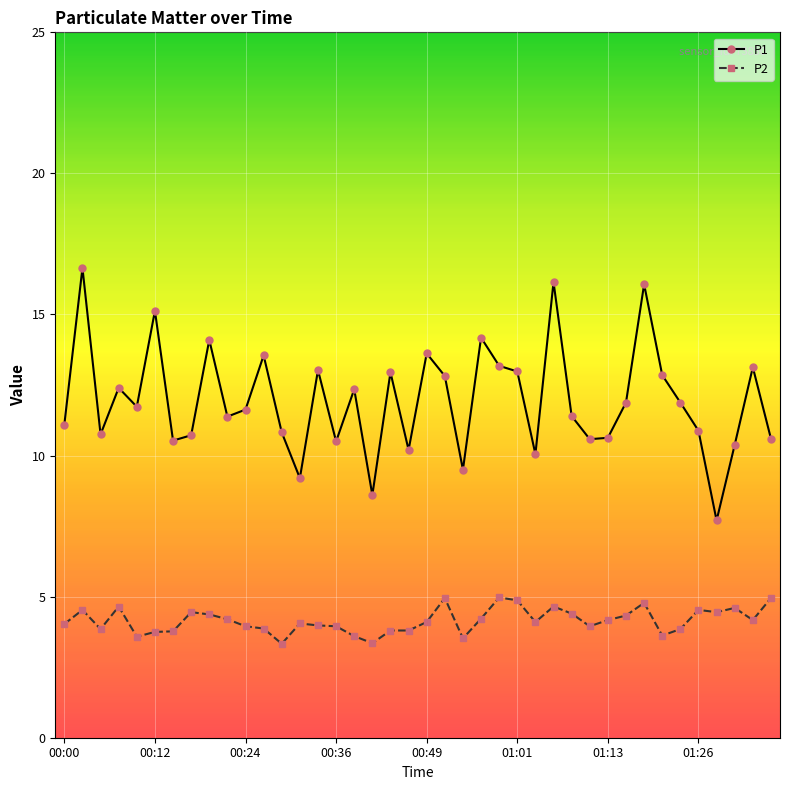

True or false: P2 has more than 1 interior local peaks.

True